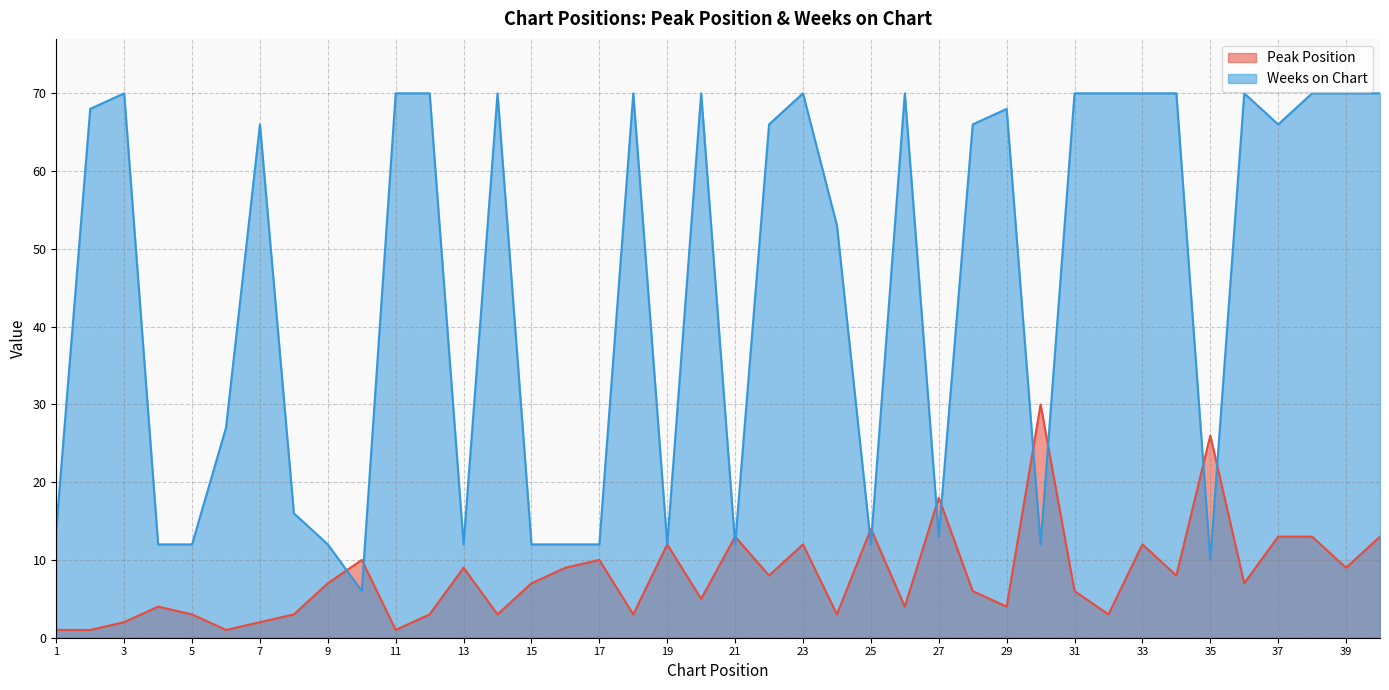

The Peak Position series shows 0 at 11. True or false?

False